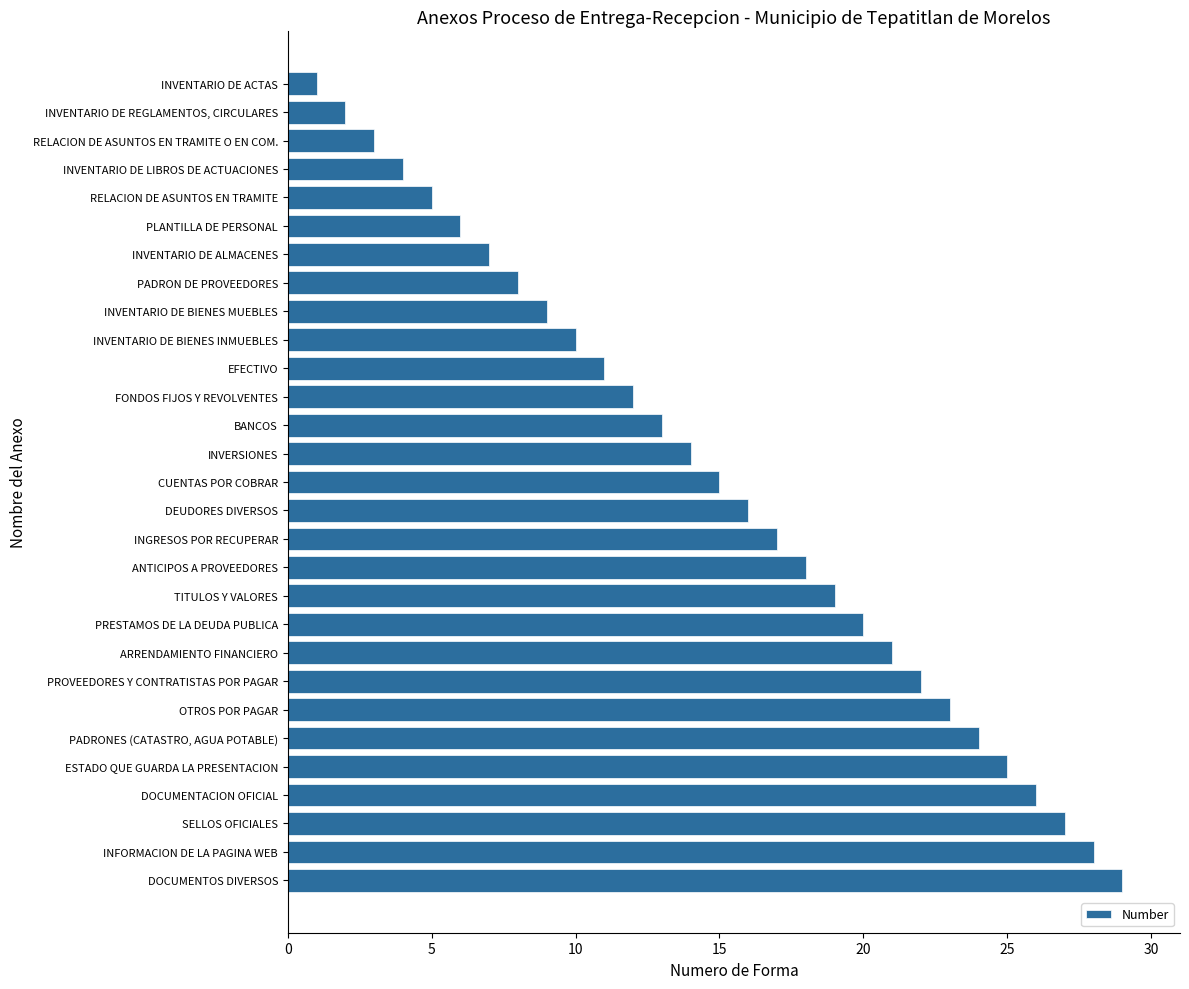

Where is the data nearest to the value 15?

CUENTAS POR COBRAR